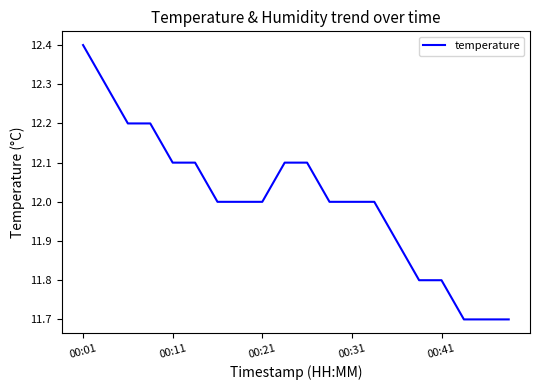

What is the maximum value shown in the chart?

12.4